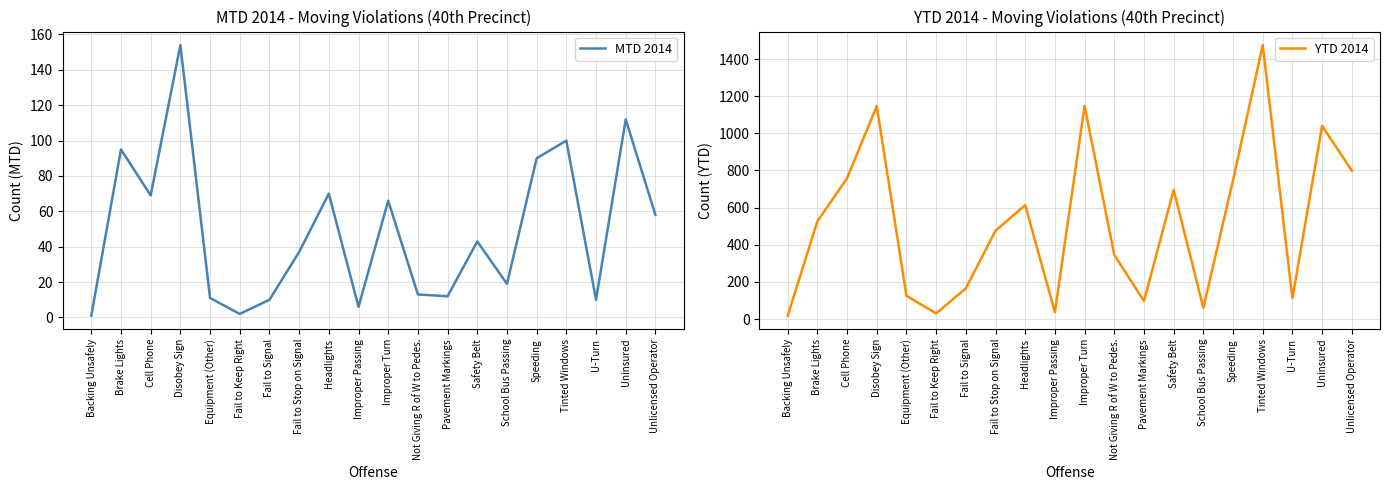

True or false: MTD 2014 and YTD 2014 cross at least once.

False